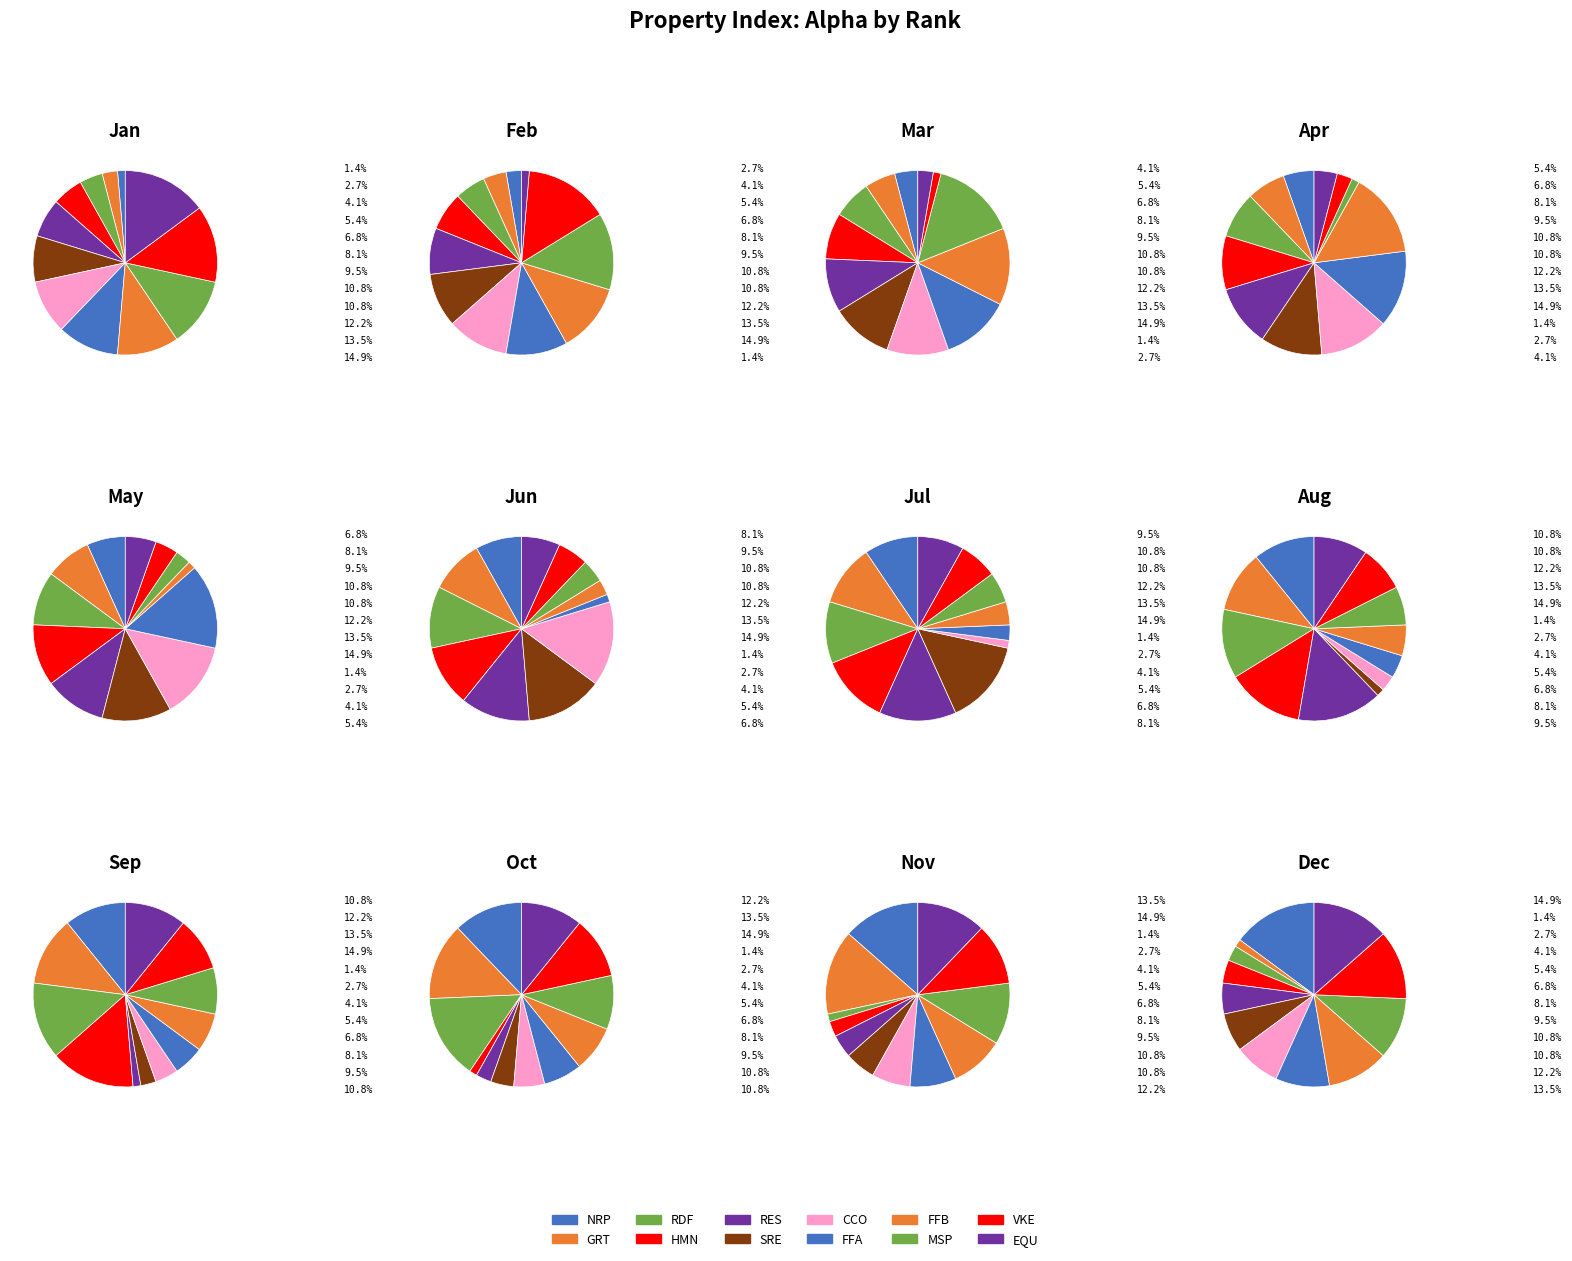

True or false: EQU accounts for 23% of the total.

False